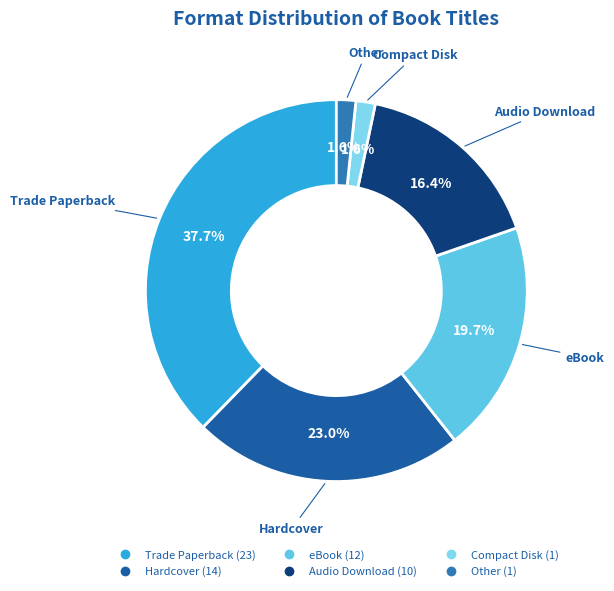

Does eBook represent more than half of the total?

No